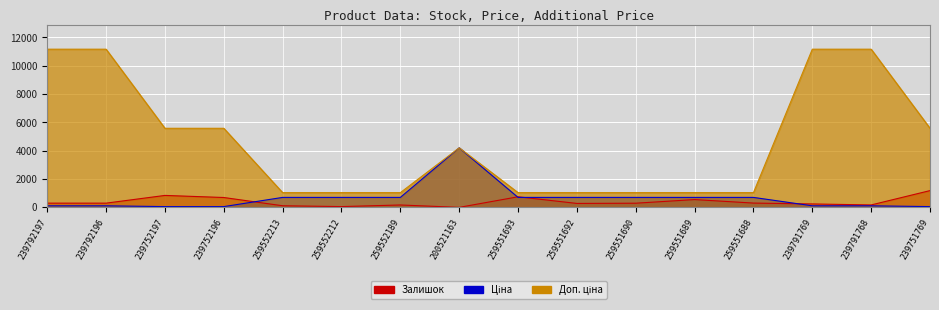

Is the value of Доп. ціна at 259552189 greater than the value of Ціна at 259552212?

Yes